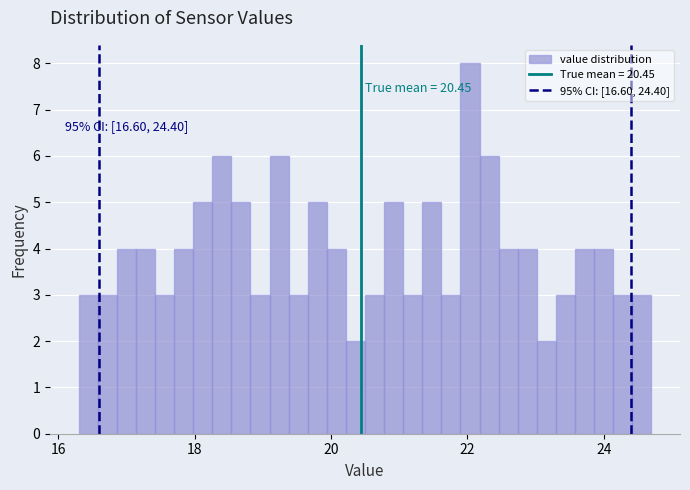

Around what value on the x-axis is the tallest bar? Give the approximate position of its centre, as read against the axis.

22.0